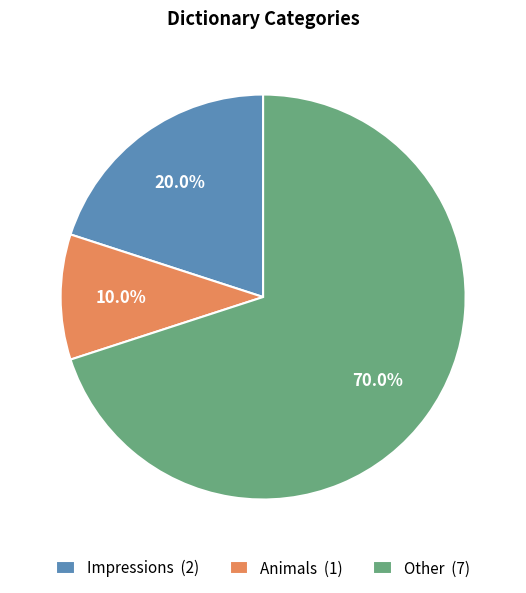

Count the number of slices in the pie.

3